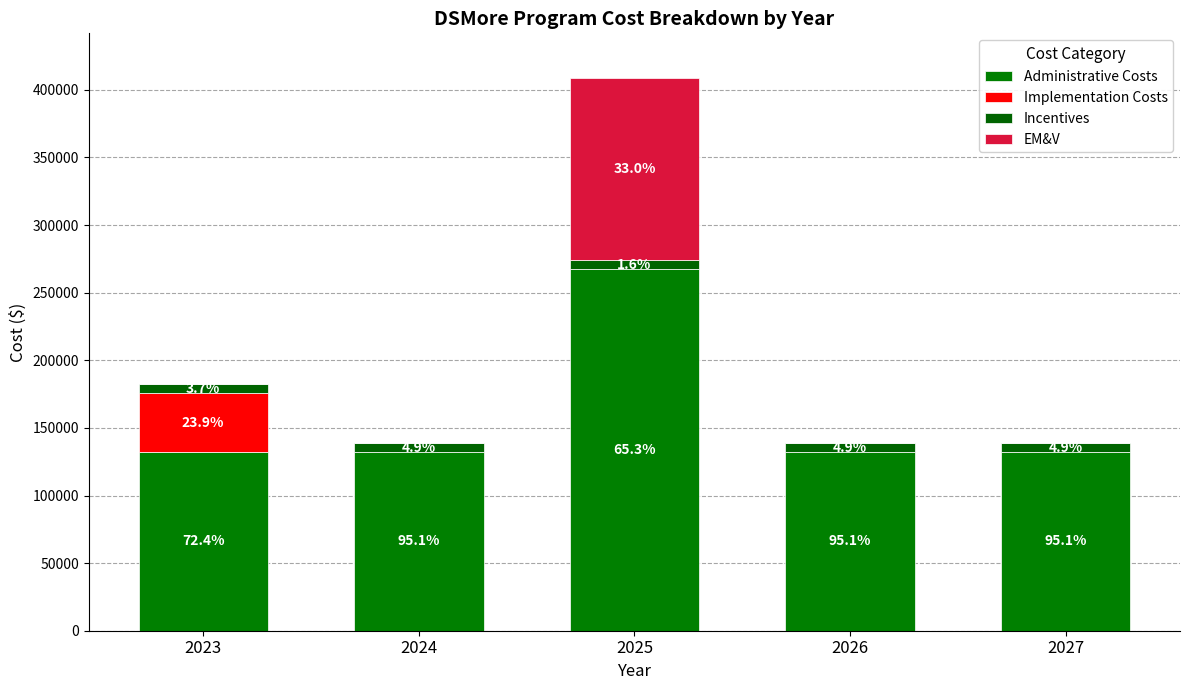

Does the chart contain stacked bars?

Yes